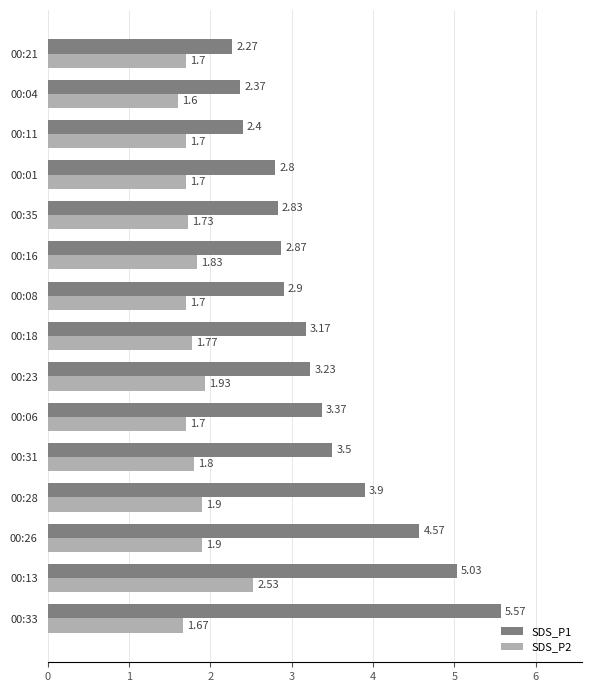

At which category does the chart reach its minimum across all series?

00:04